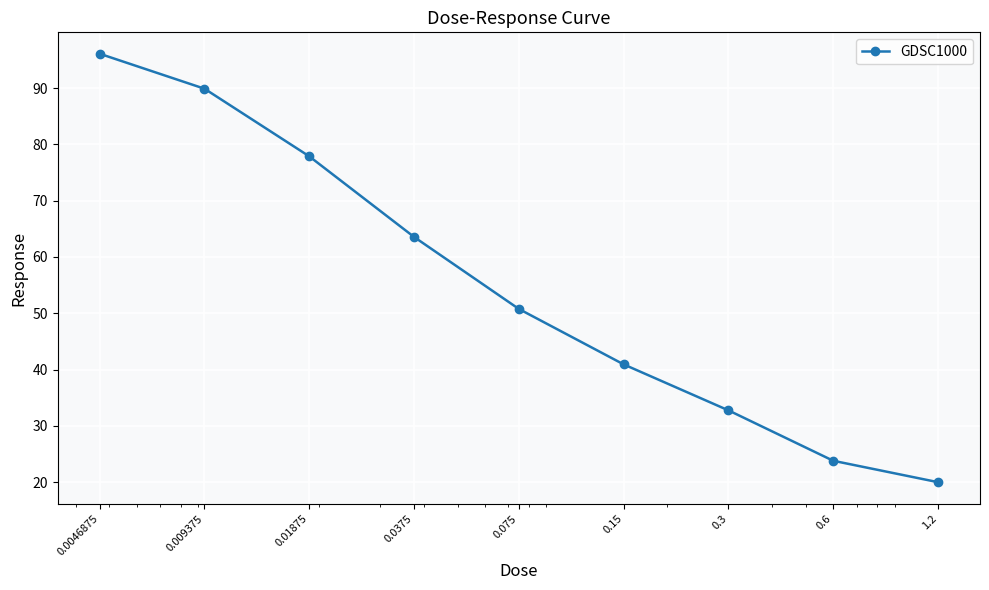

Reading left to right, what are all the values shown in this chart?

96.1	89.9	77.9	63.6	50.8	40.9	32.8	23.8	20.0